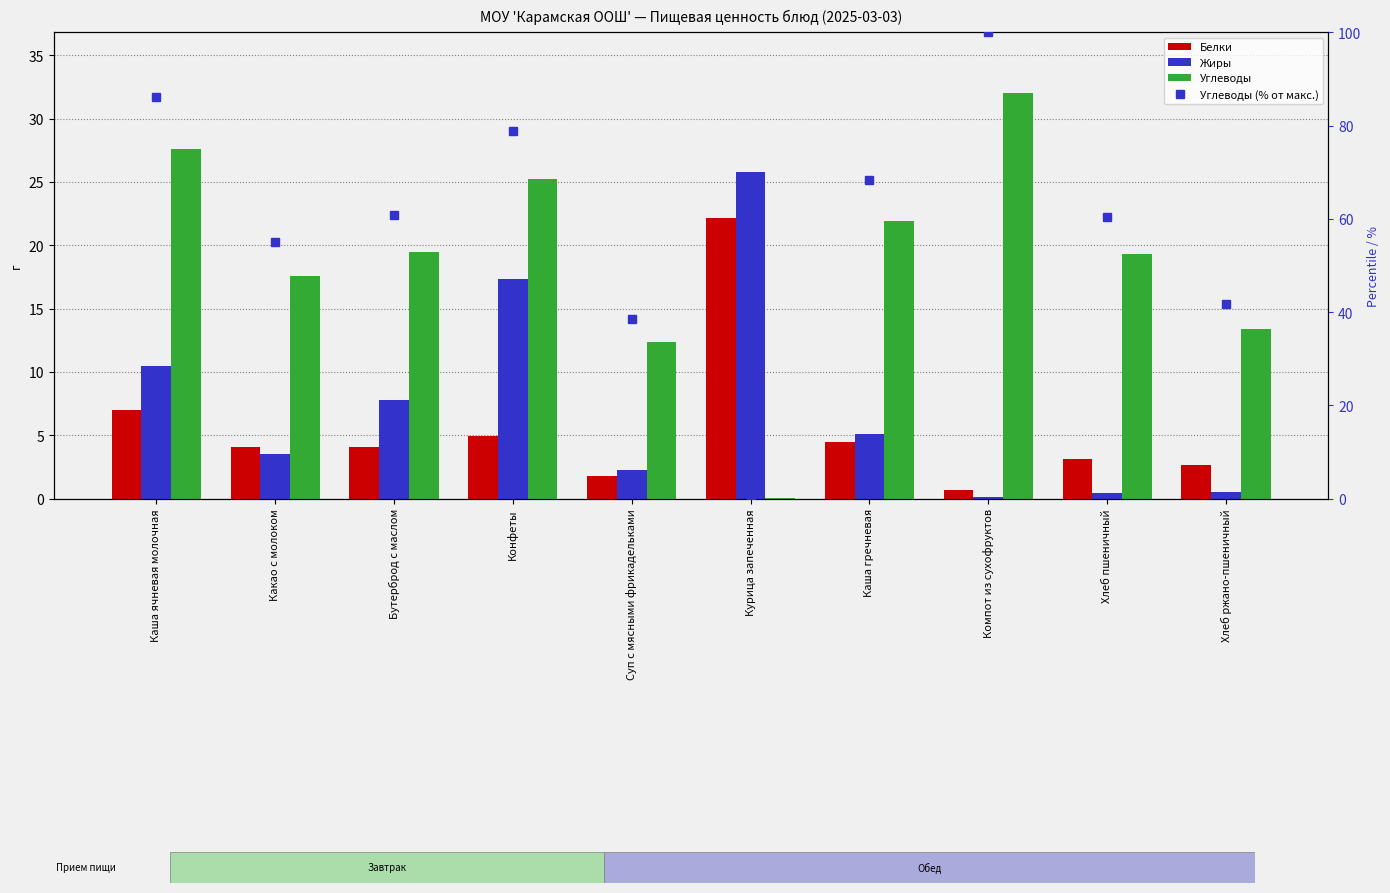

What is the difference between the highest and lowest values at Каша гречневая?

63.9